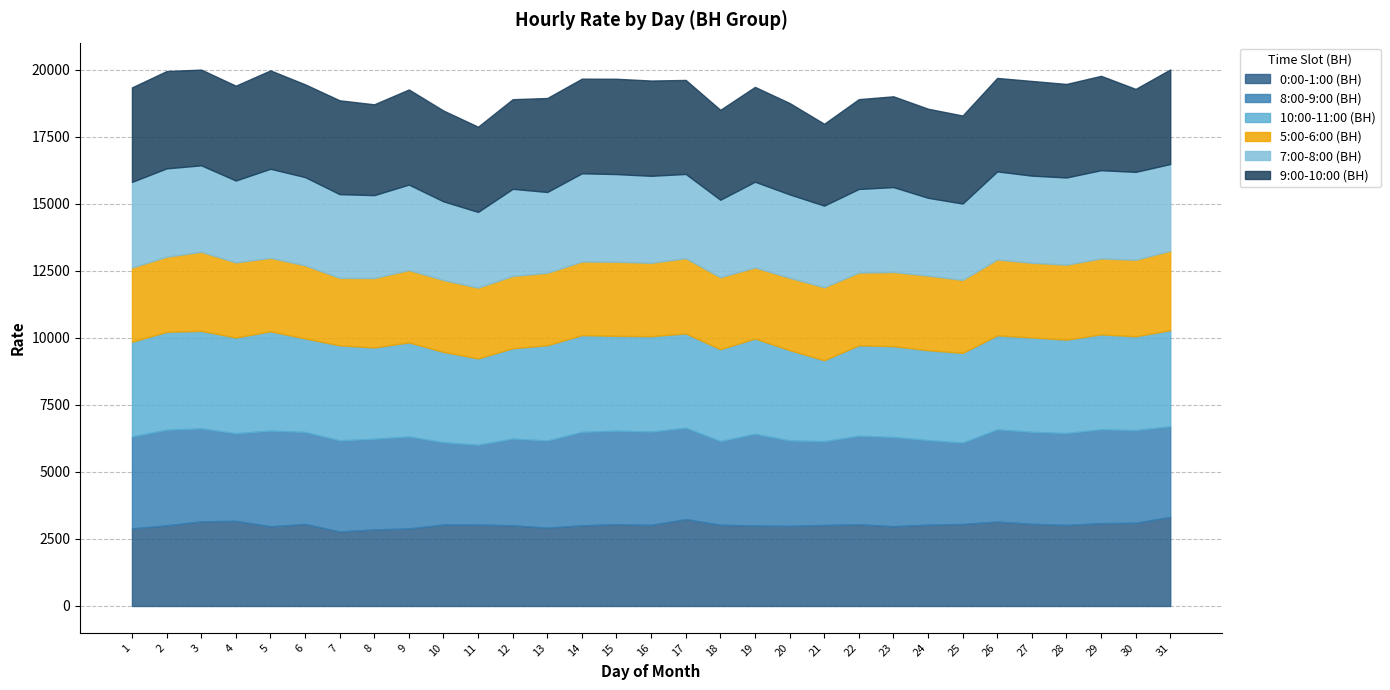

Does the chart have visible grid lines?

Yes